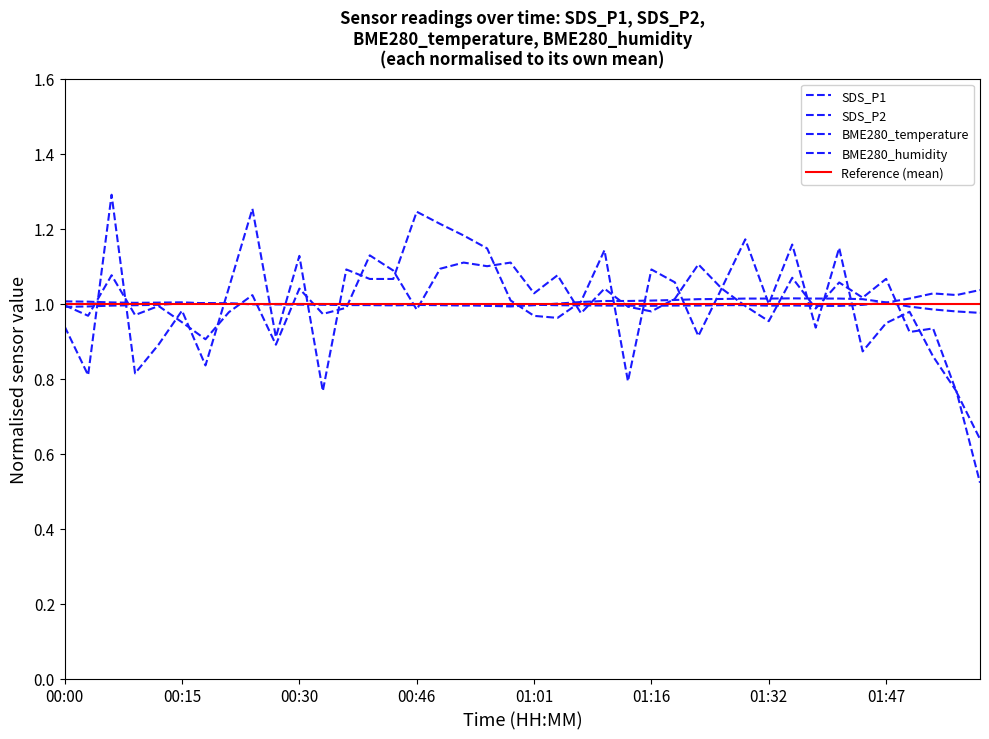

Which series changed the most between 00:15 and 00:27?

SDS_P1